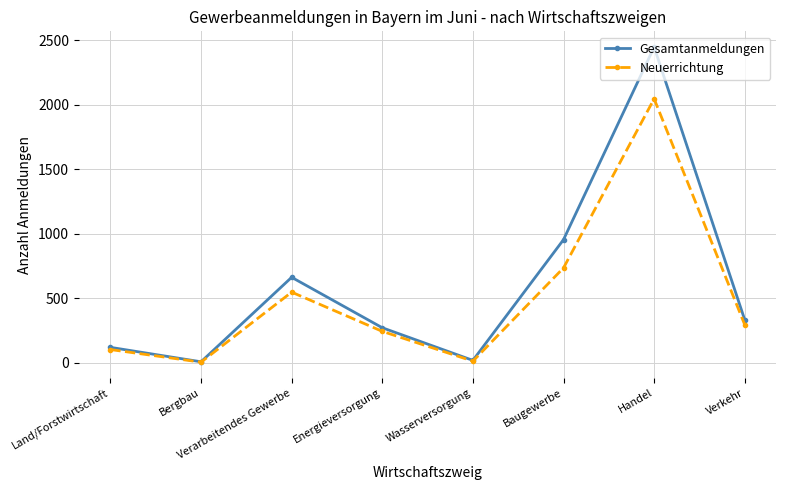

What is the label of the 1st point from the left?

Land/Forstwirtschaft